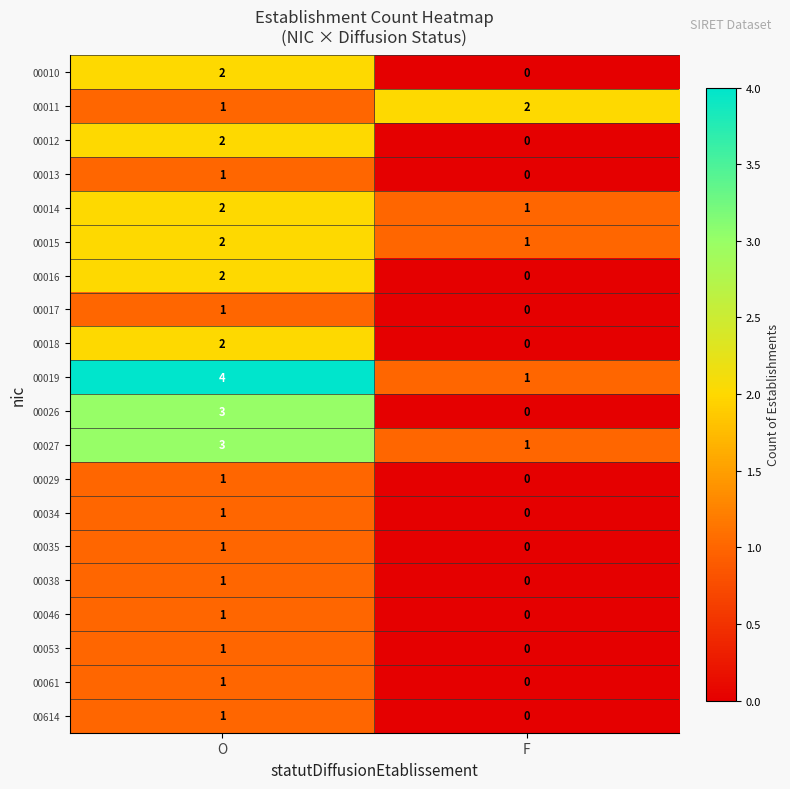

What is the sum of all 00026 values?

3